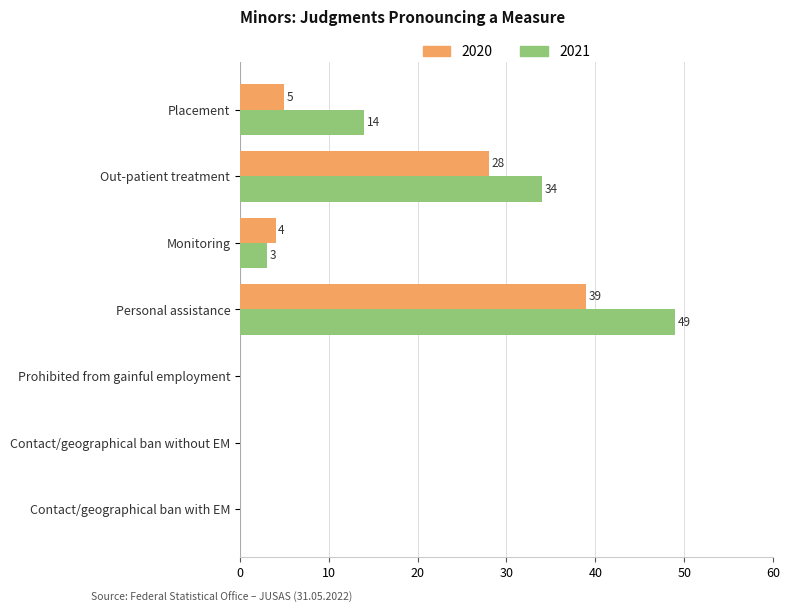

Between Monitoring and Prohibited from gainful employment, which series saw the biggest shift?

2020